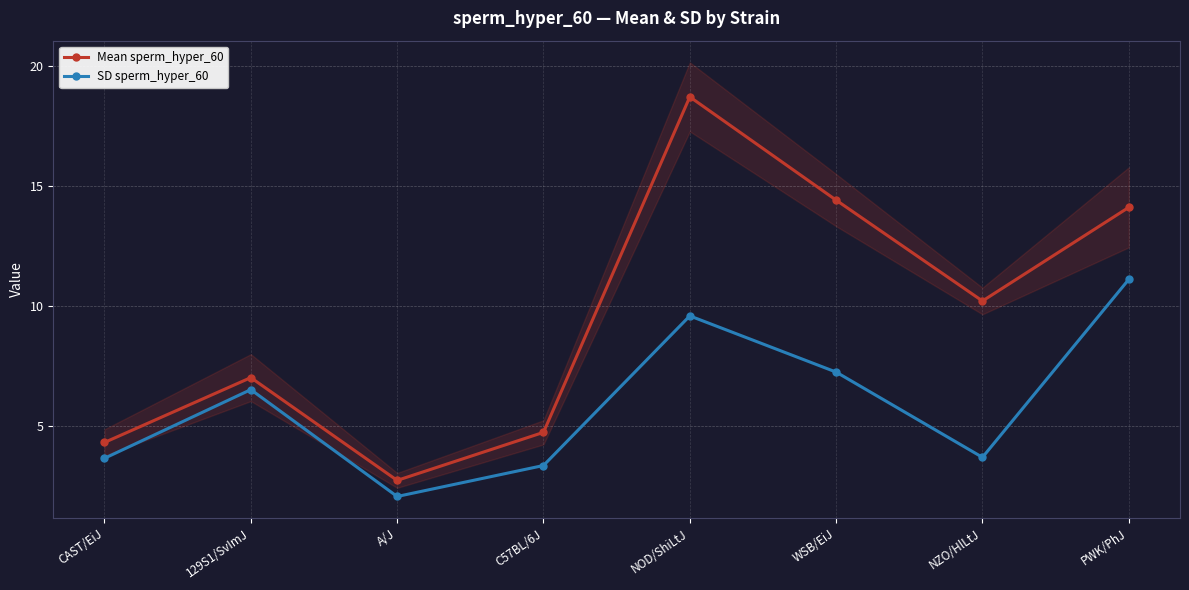

What are all the series names shown in the legend?

Mean sperm_hyper_60, SD sperm_hyper_60